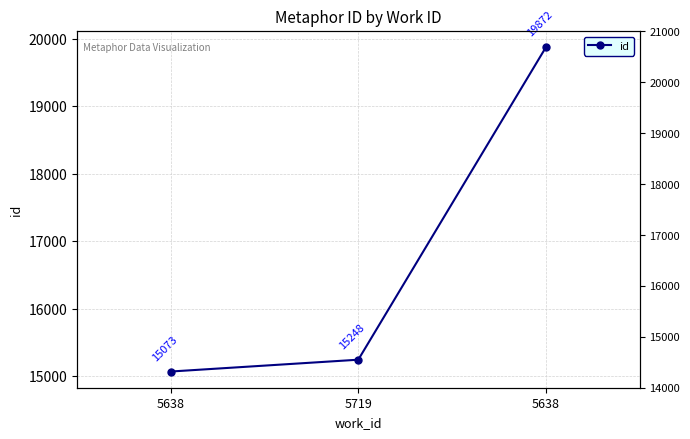

What is the label of the 3rd point from the right?

5638